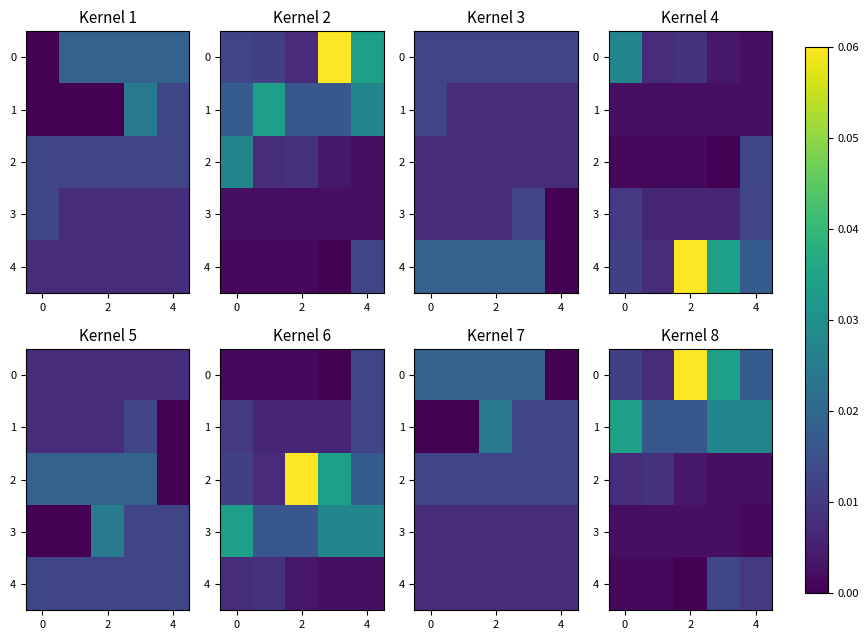

How many data points in 4 are above 0?

4